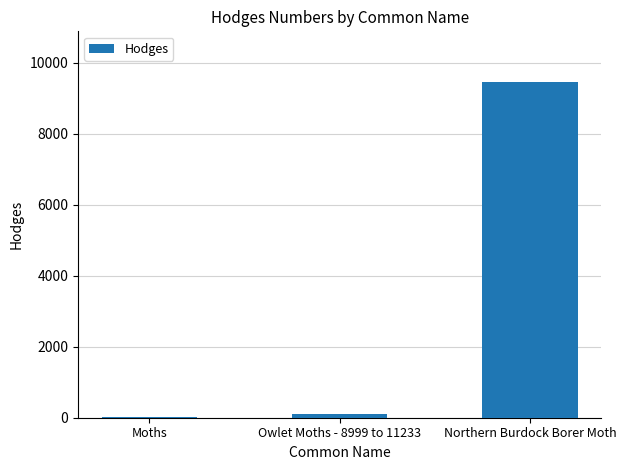

Reading left to right, transcribe all the data shown in this chart.

Moths=29.0	Owlet Moths - 8999 to 11233=93.5	Northern Burdock Borer Moth=9471.0